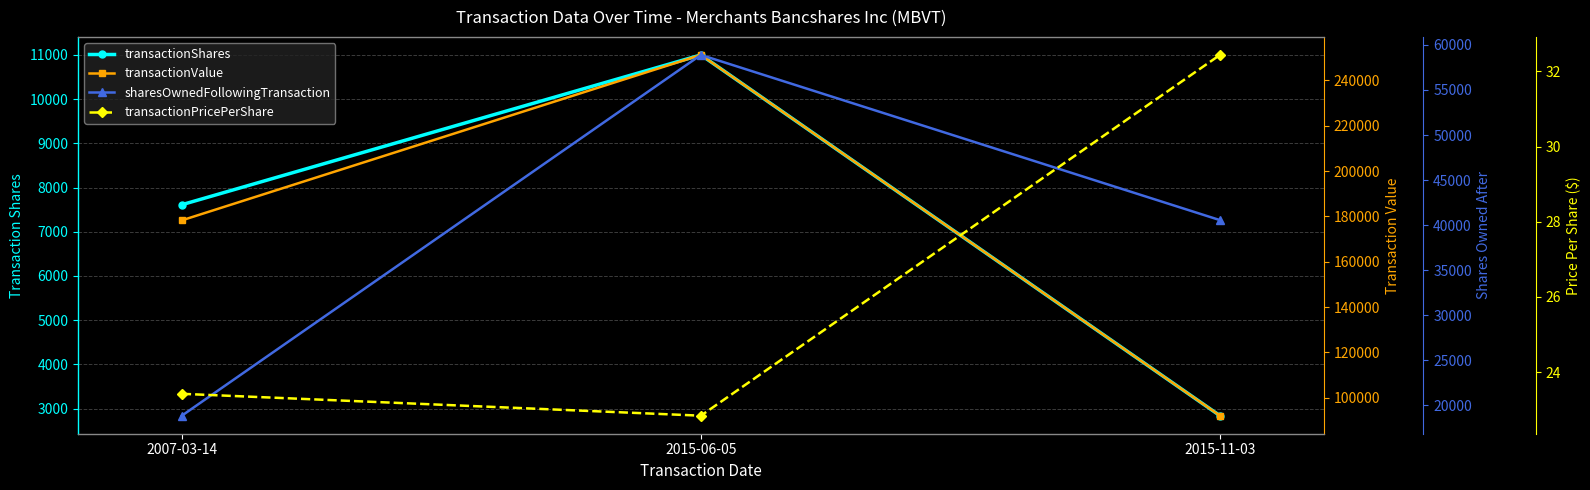

What are all the series names shown in the legend?

transactionShares, transactionValue, sharesOwnedFollowingTransaction, transactionPricePerShare